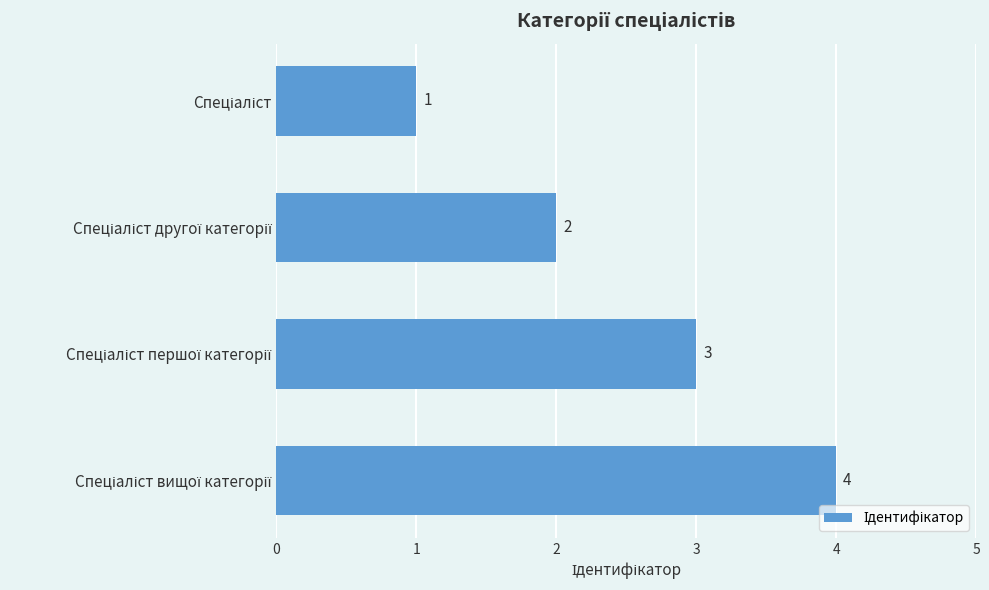

What is the greatest value displayed?

4